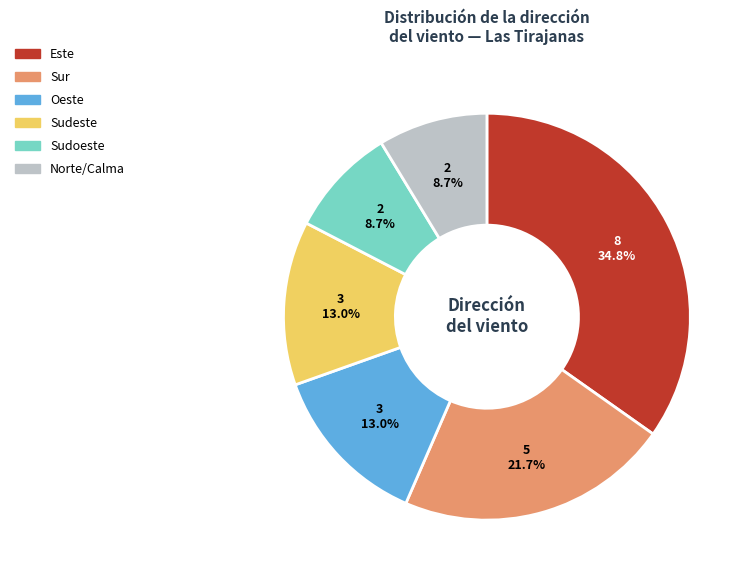

Count the number of slices in the pie.

6